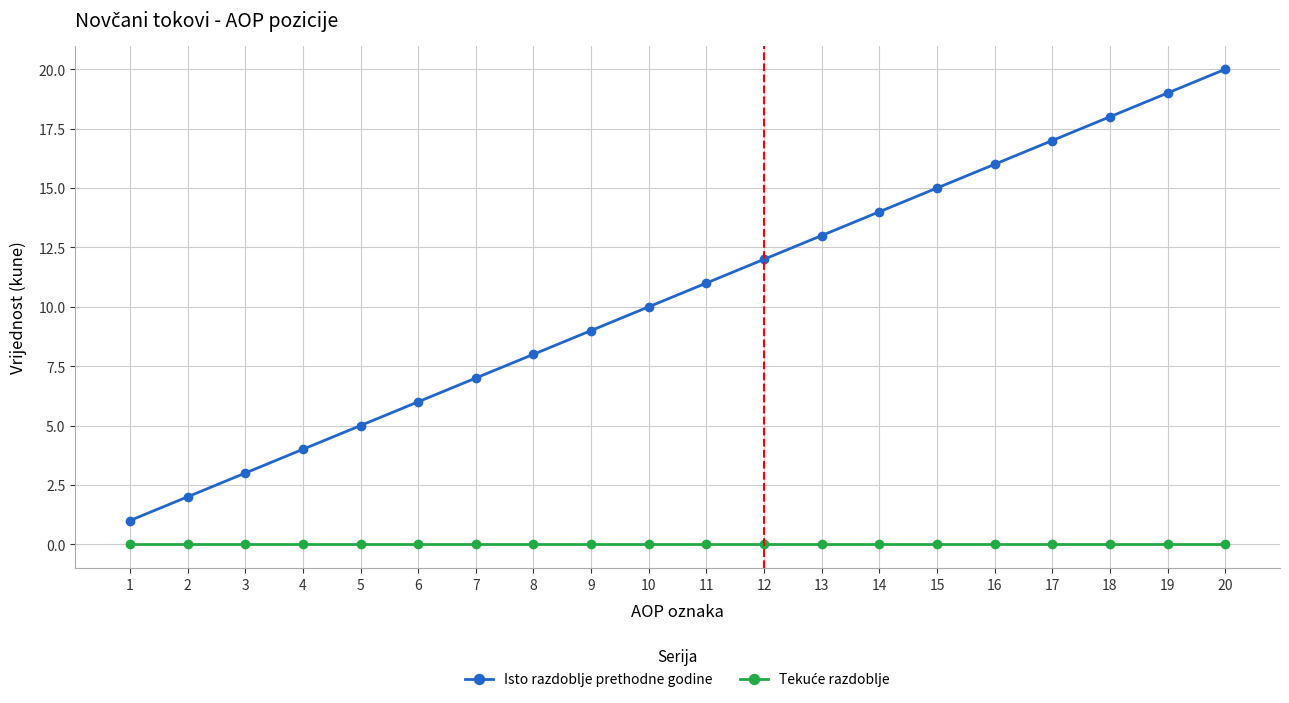

At which category is the sum across all series the highest?

20